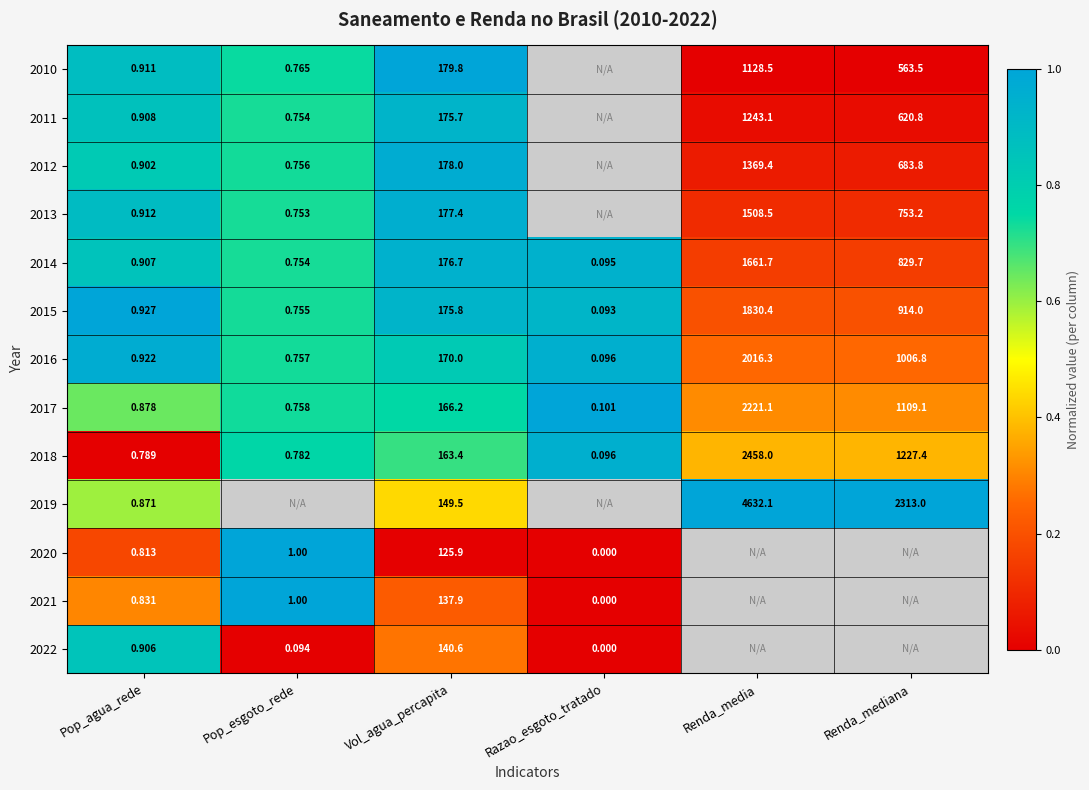

How many distinct data groups are displayed?

13